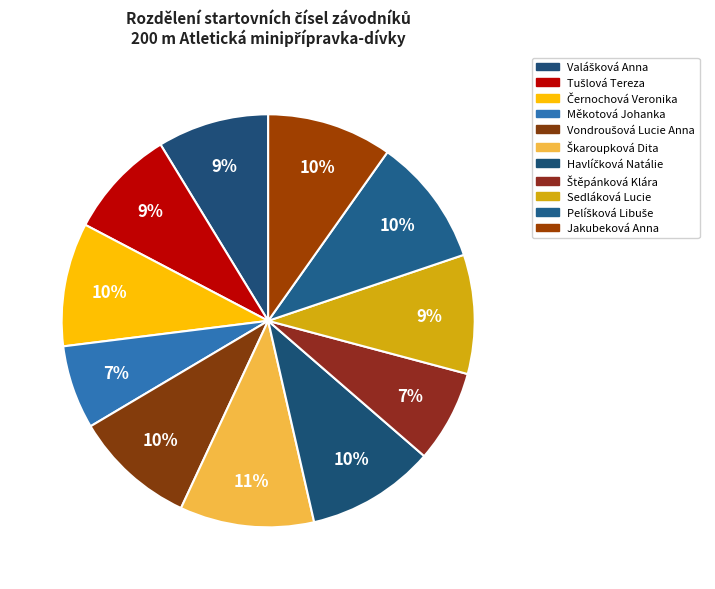

To the nearest percent, what is the average slice percentage?

9%